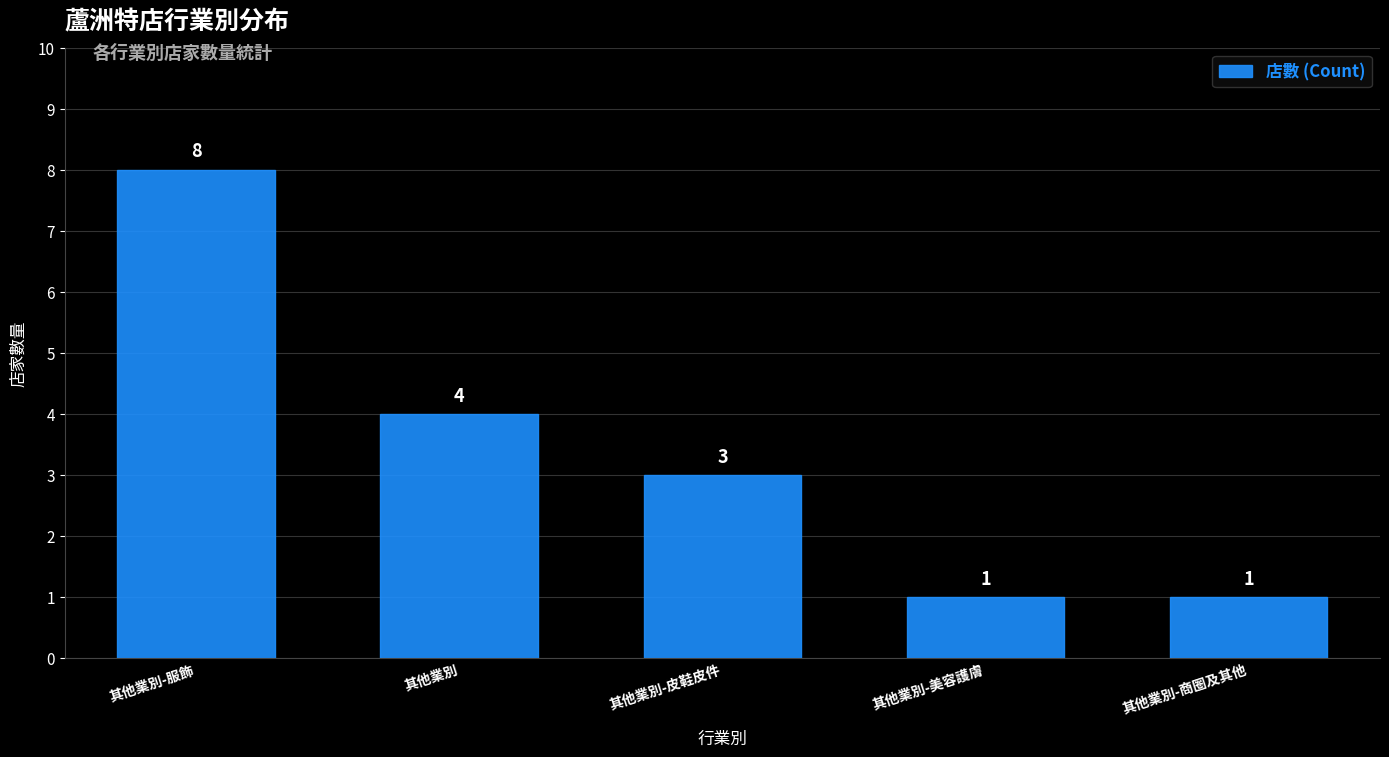

What is the average value?

3